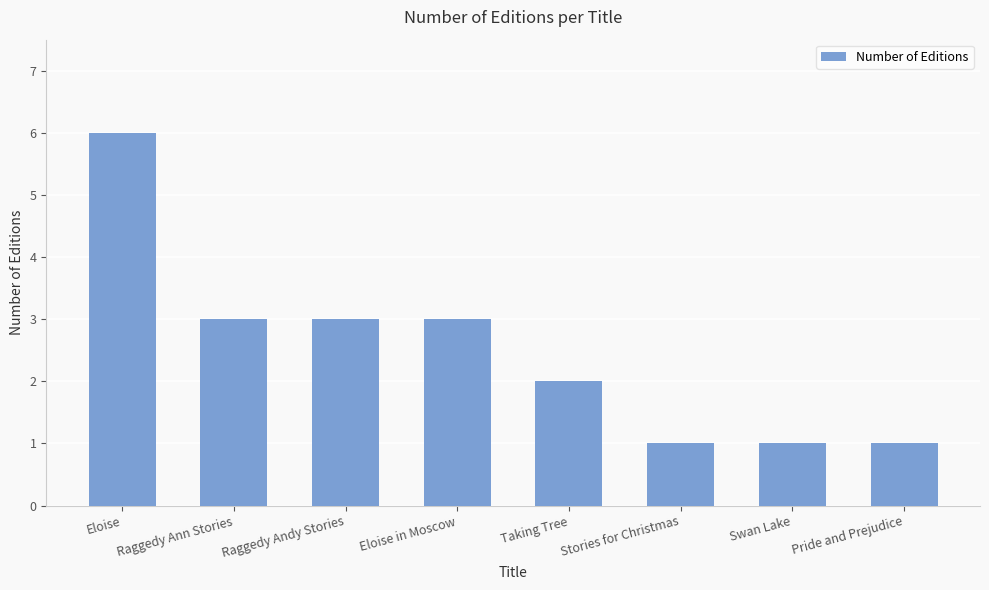

What is the label of the 6th bar from the left?

Stories for Christmas